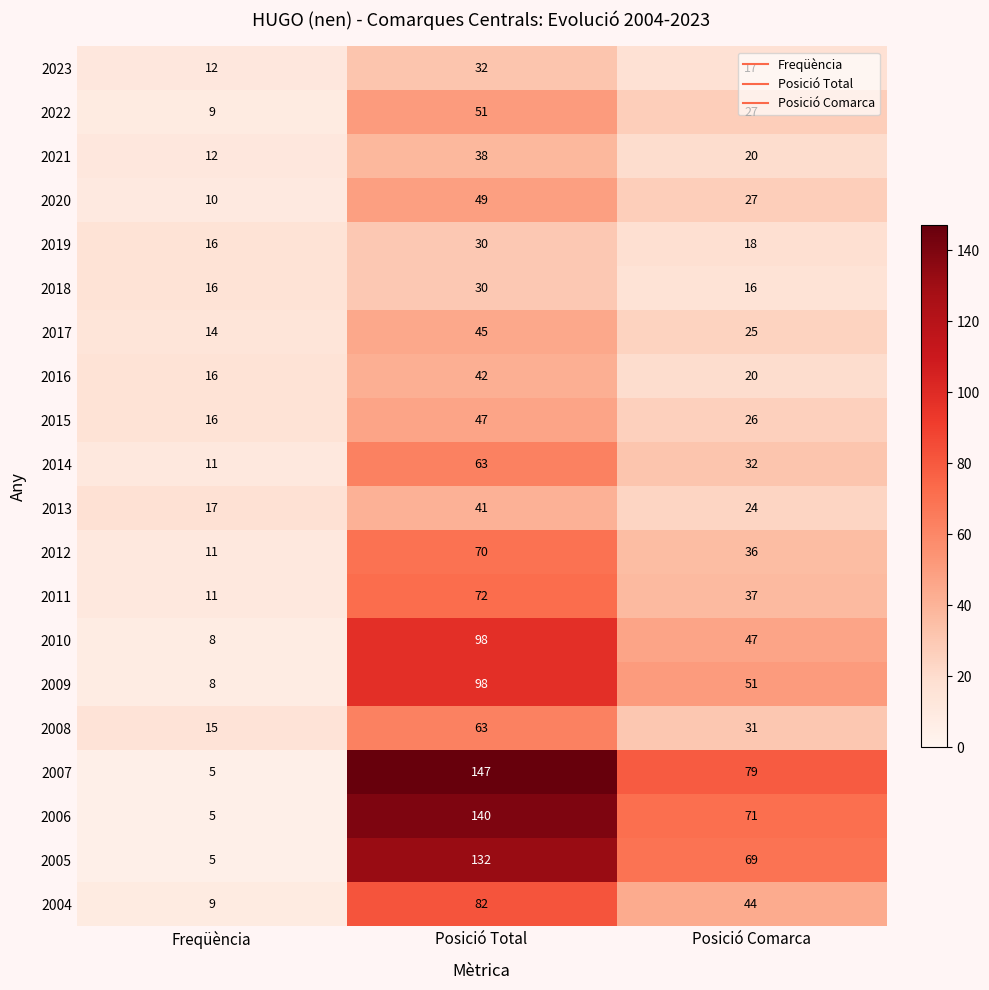

Which category has the highest value across all series?

Posició Total